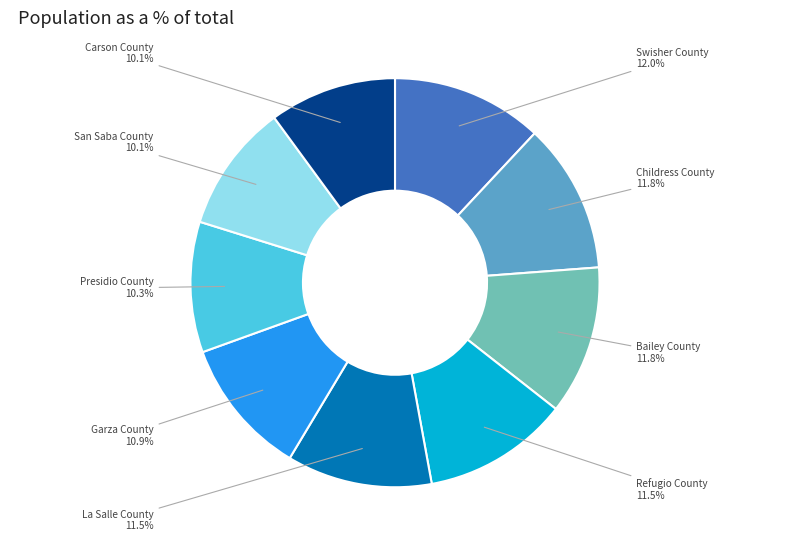

How many segments does this pie chart have?

9